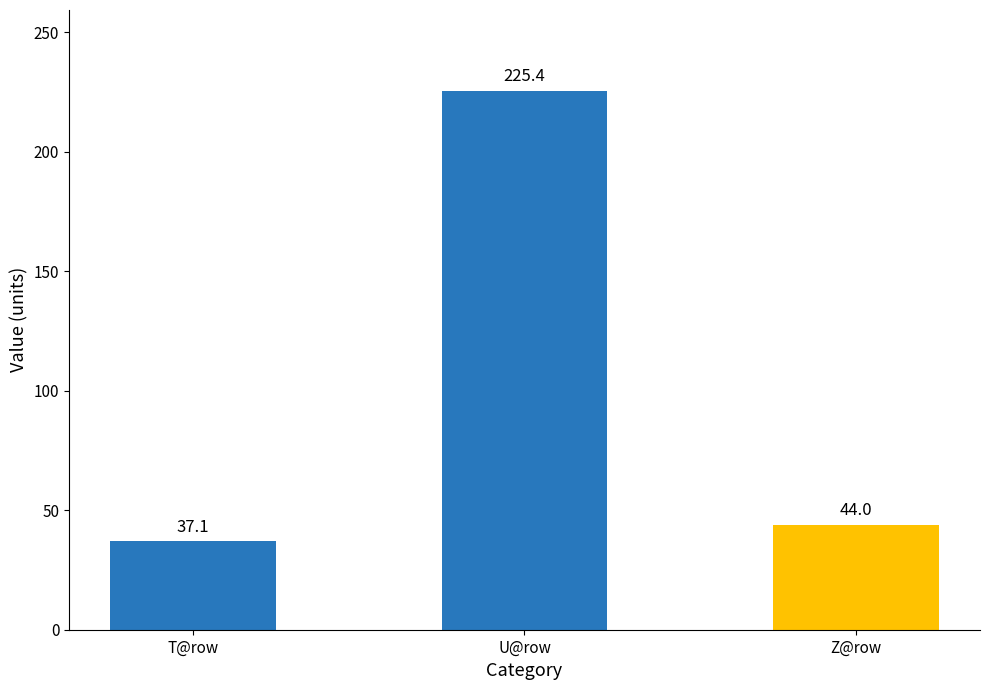

Reading left to right, what are all the values shown in this chart?

T@row=37.1	U@row=225.4	Z@row=44.0